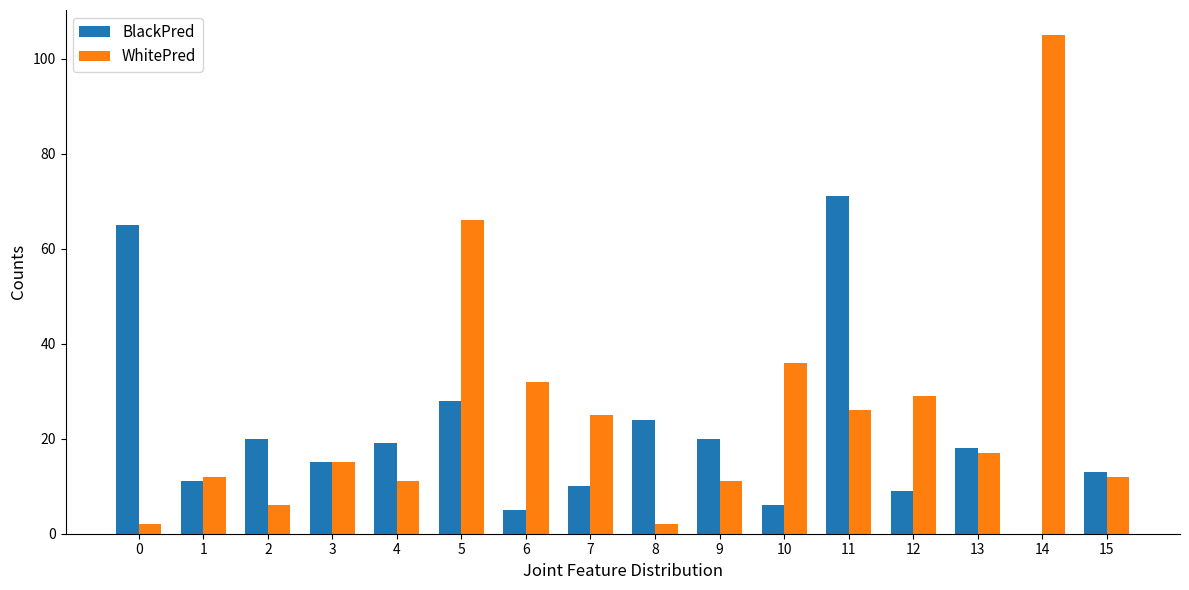

At which label is BlackPred closest to 35?

5